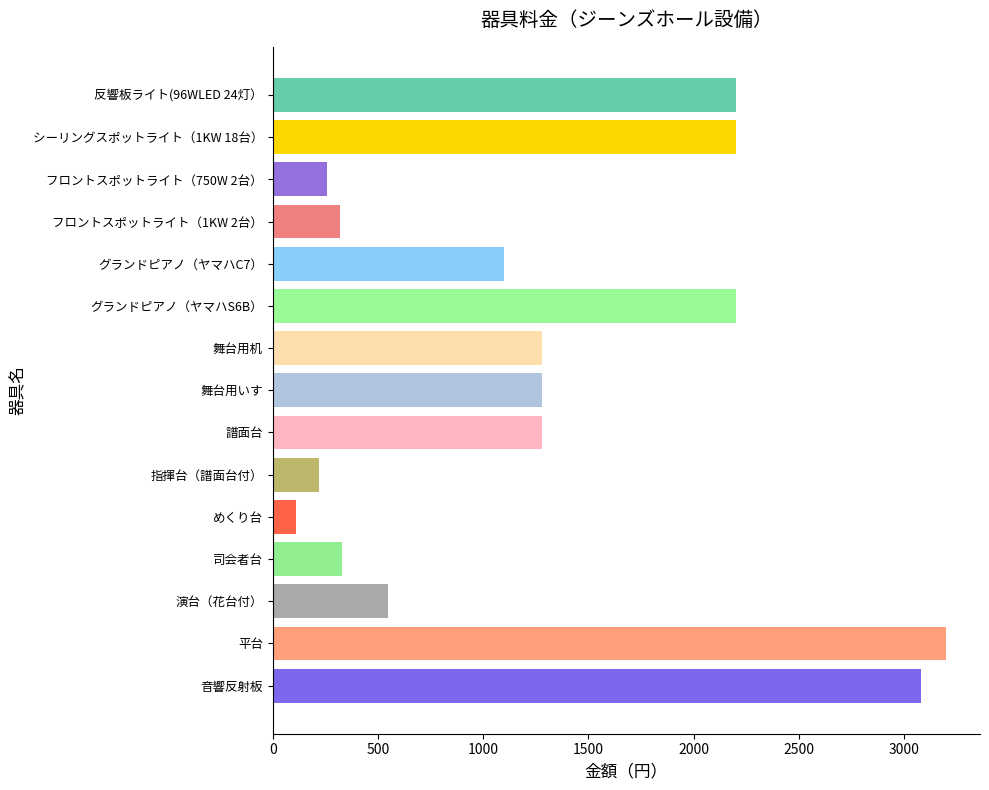

What is the change in value from グランドピアノ（ヤマハC7） to シーリングスポットライト（1KW 18台）?

+1100